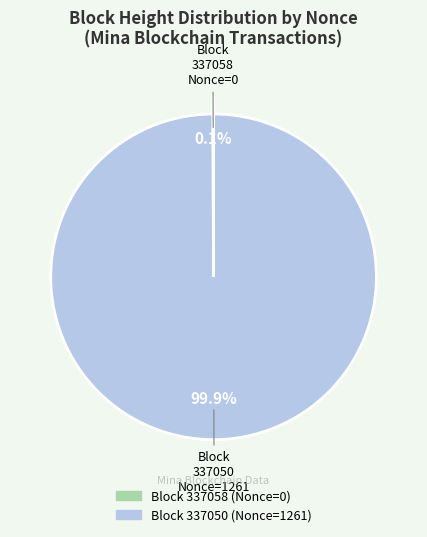

Is there any slice that represents more than half of the pie?

Yes